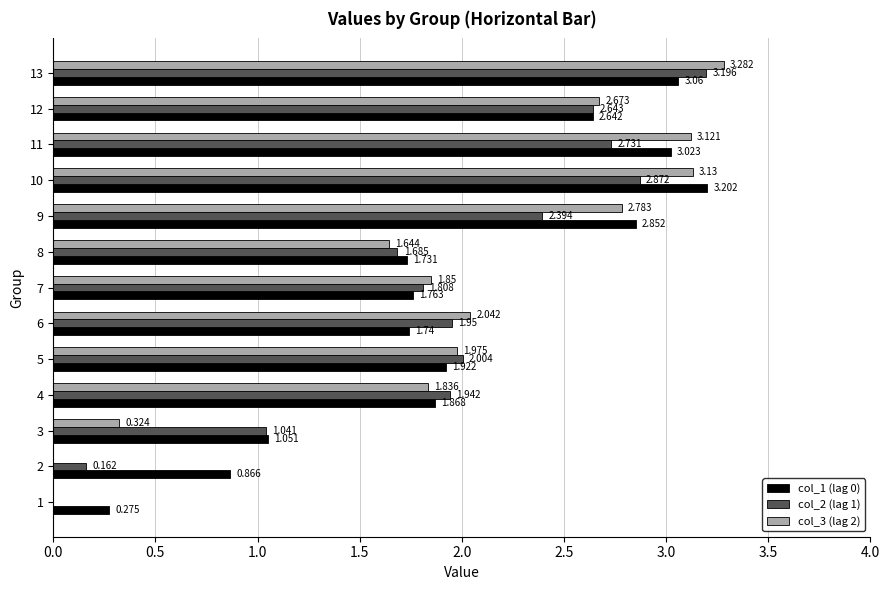

How many values in the col_2 (lag 1) series exceed 1?

11